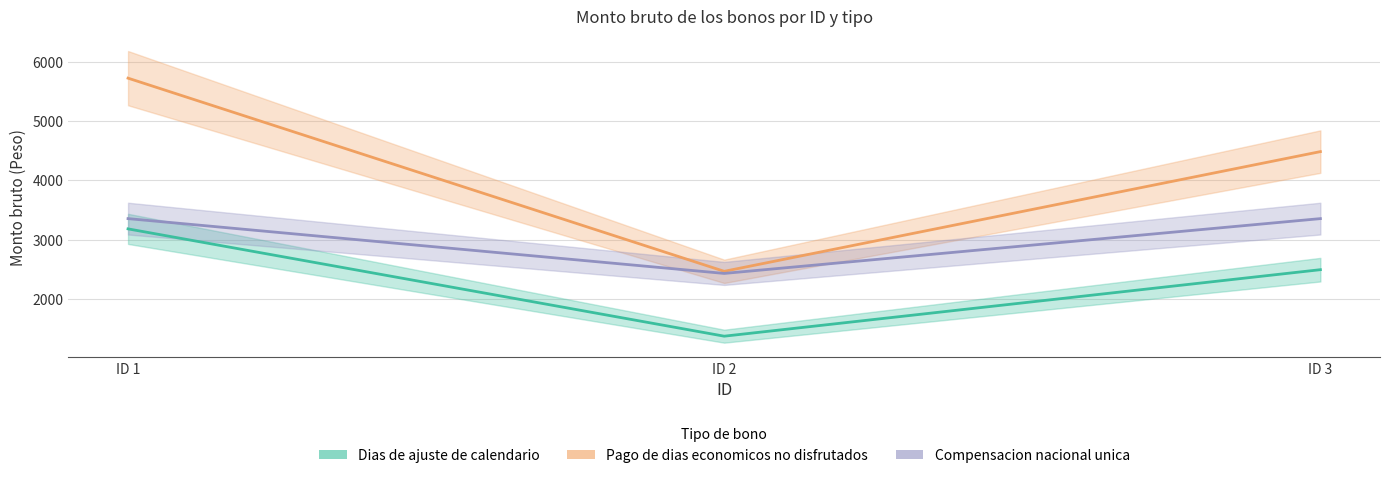

Does the chart display data point markers on the line(s)?

No